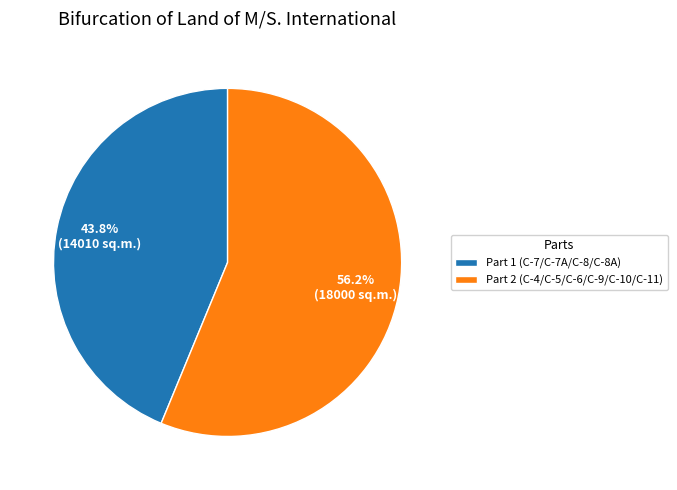

True or false: Part 1 (C-7/C-7A/C-8/C-8A) accounts for 44% of the total.

True